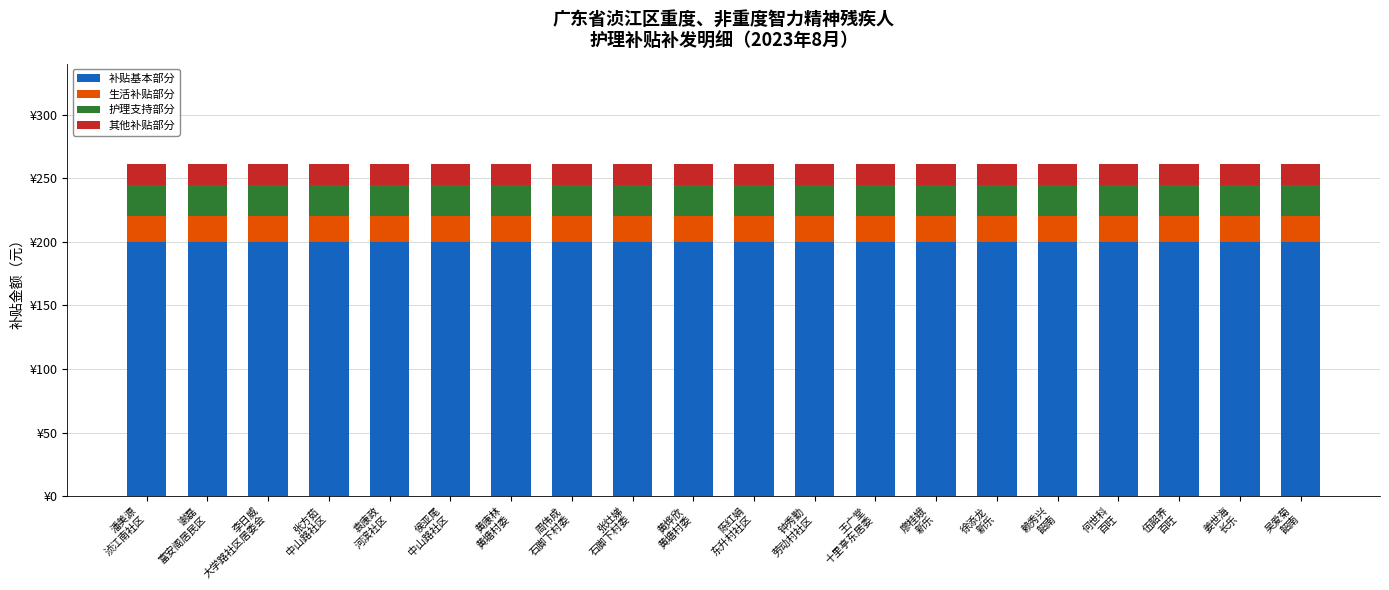

Which series has the widest spread of values?

补贴基本部分